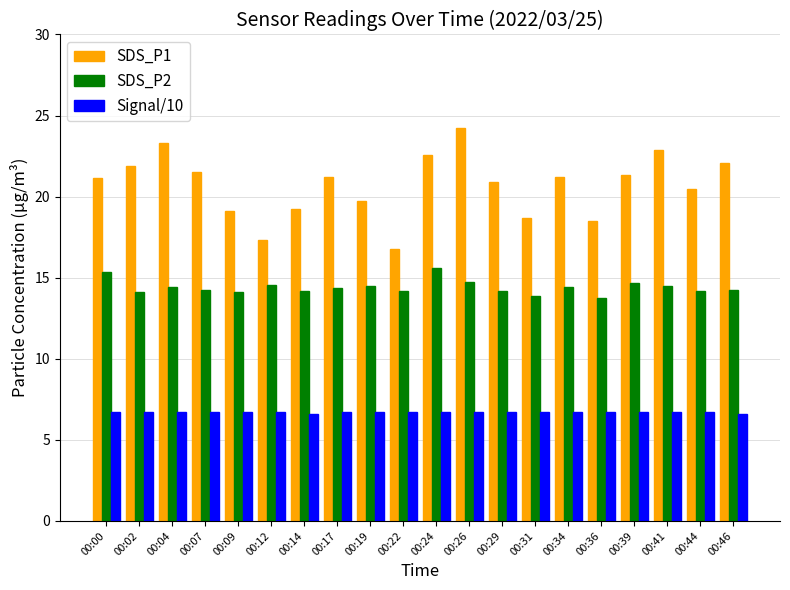

List the series in order of their overall mean, highest first.

SDS_P1, SDS_P2, Signal/10